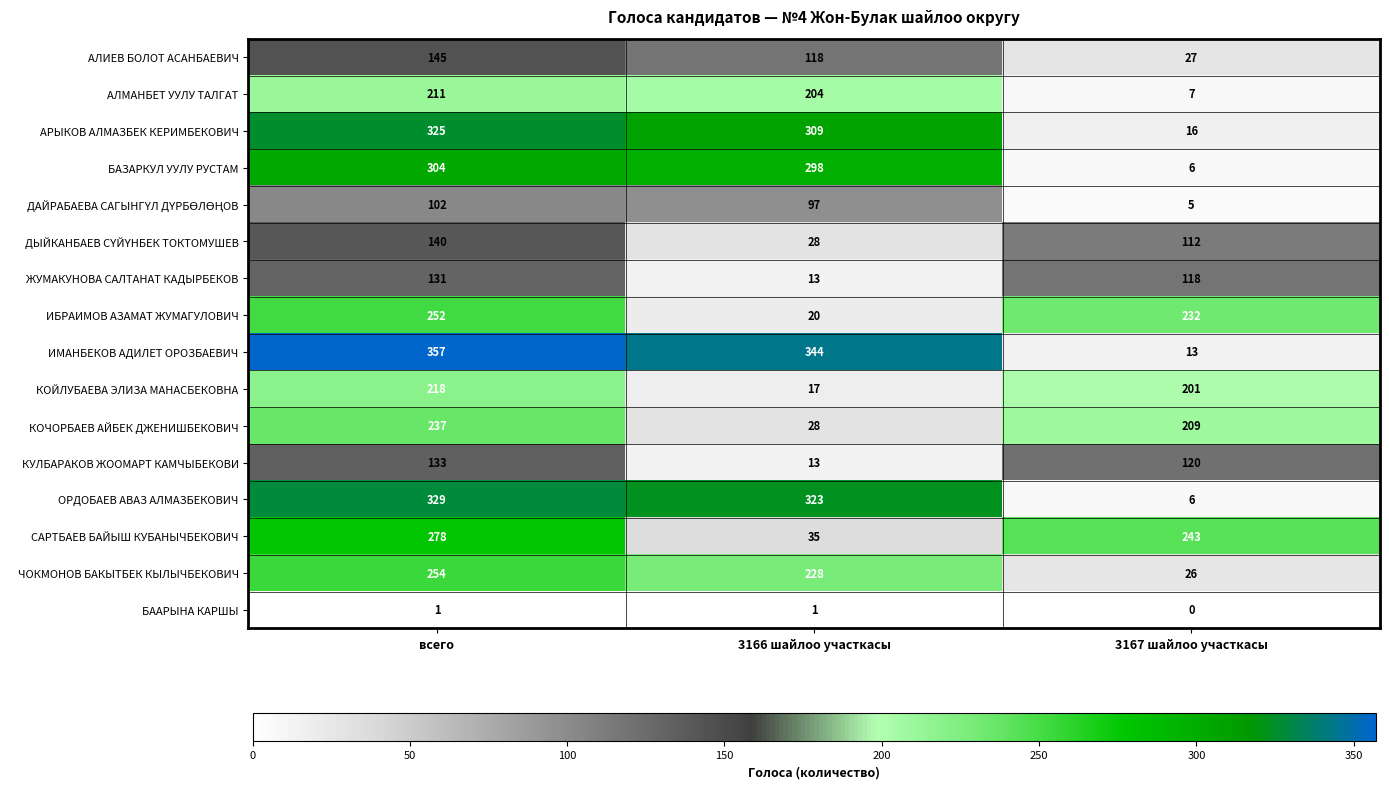

How many data points does each series have?

3